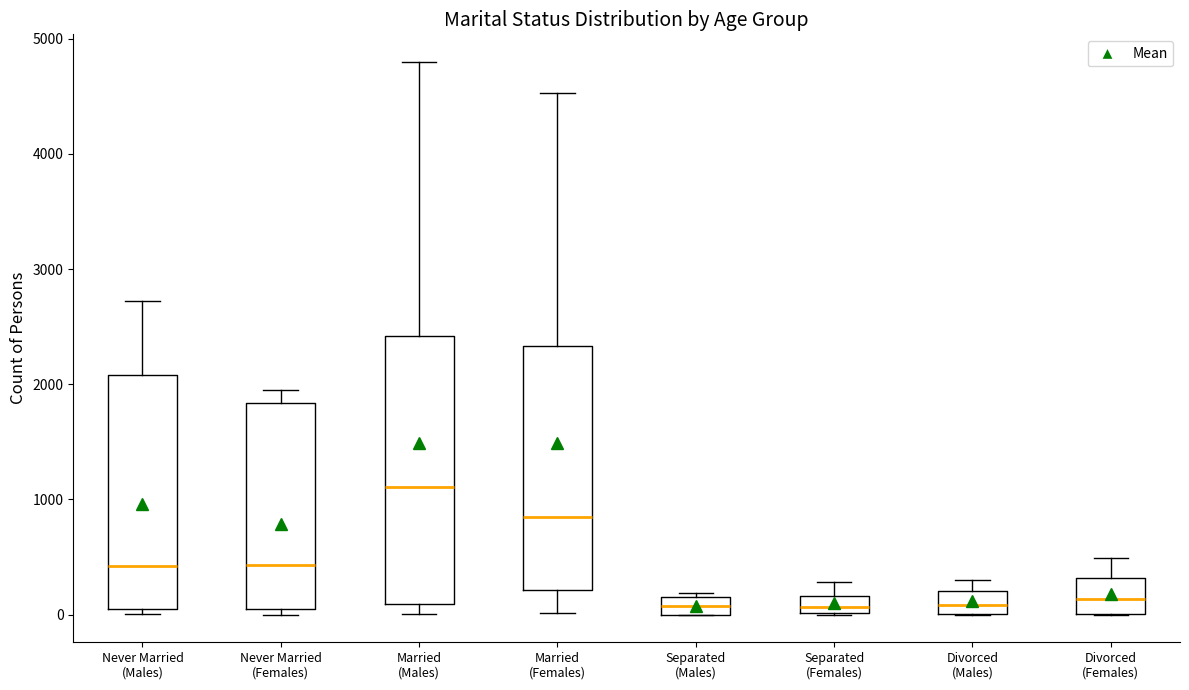

Reading left to right, read every box against the y-axis: the position of its median line, the range the box covers, and the ends of its whiskers. The values are not printed on the chart, so give them approximately, as read against the axis.

Never Married (Males): median 400, box 0 to 2100, whiskers 0 (just below the box's lower edge) to 2700
Never Married (Females): median 400, box 0 to 1800, whiskers 0 (just below the box's lower edge) to 1900
Married (Males): median 1100, box 100 to 2400, whiskers 0 to 4800
Married (Females): median 900, box 200 to 2300, whiskers 0 to 4500
Separated (Males): median 100, box 0 to 200, whiskers 0 to 200 (just above the box's upper edge)
Separated (Females): median 100, box 0 to 200, whiskers 0 to 300
Divorced (Males): median 100, box 0 to 200, whiskers 0 to 300
Divorced (Females): median 100, box 0 to 300, whiskers 0 to 500